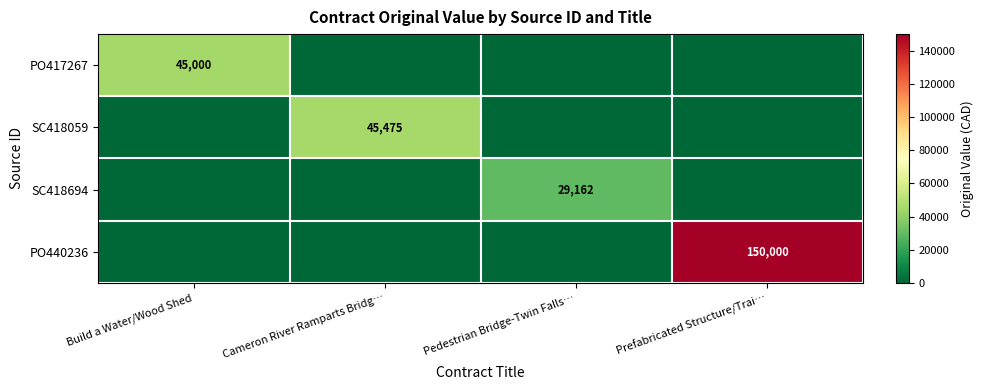

Is it true that SC418059 equals 63640 at Cameron River Ramparts Bridg…?

False